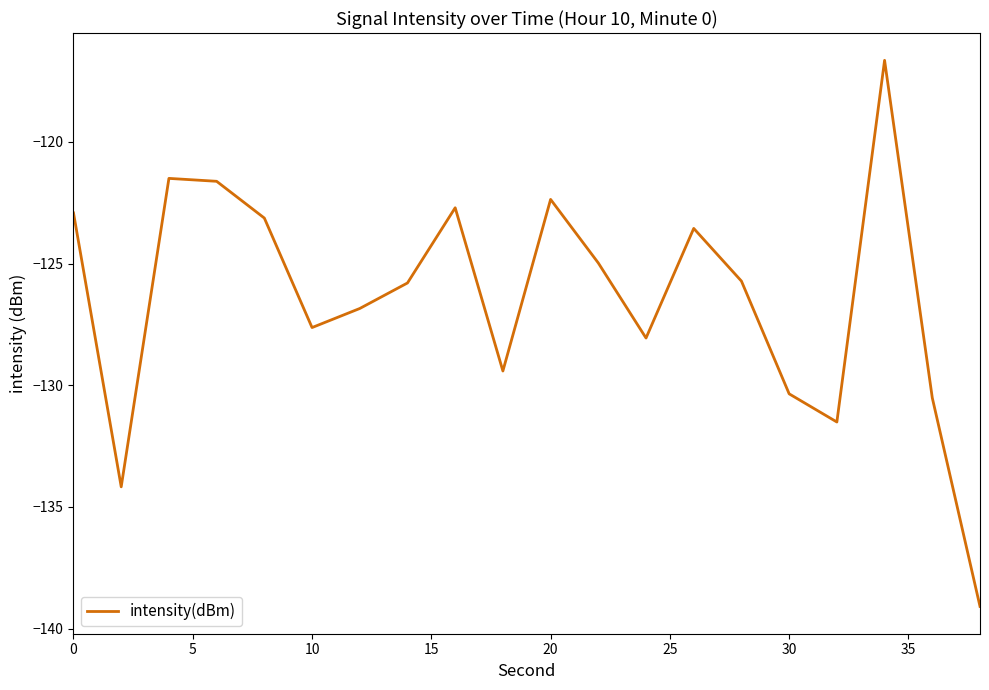

What is the smallest value displayed?

-139.1